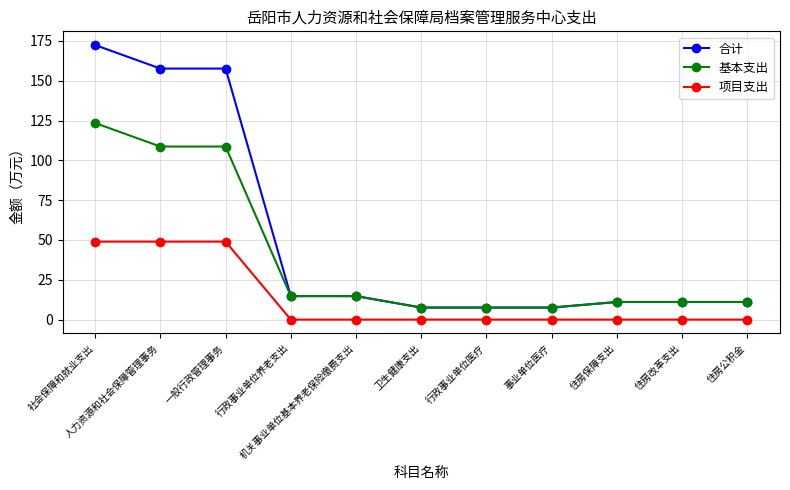

True or false: 项目支出 and 基本支出 cross at least once.

False